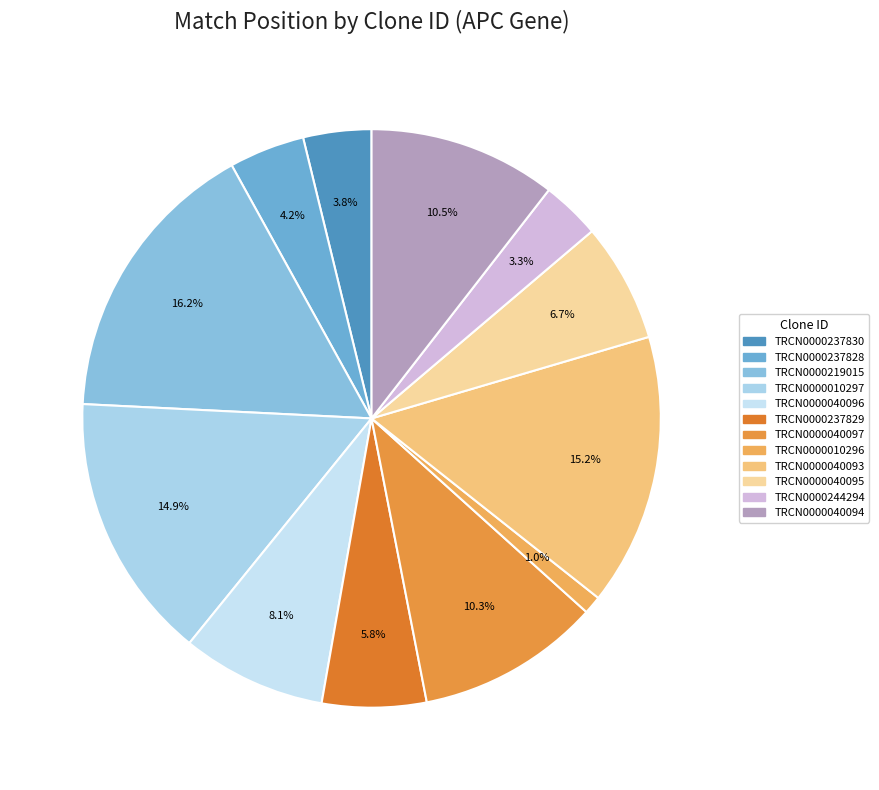

What percentage is NOT represented by TRCN0000010297?

85.1%